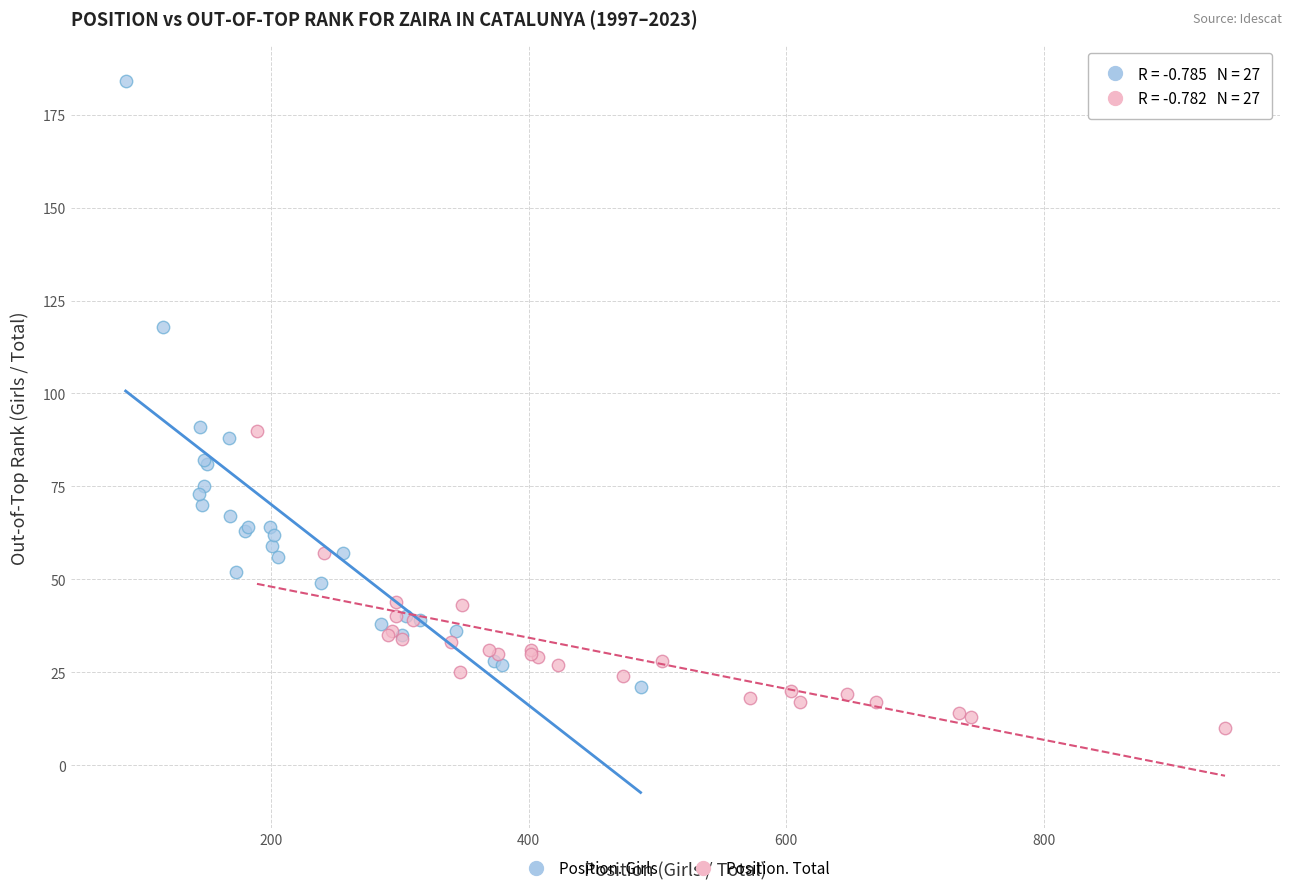

Which series reaches the minimum Y coordinate?

Position. Total